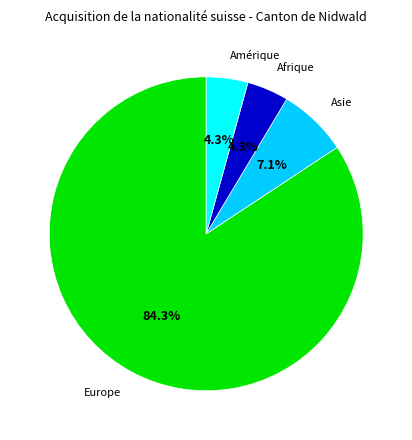

Is there a majority slice in this chart?

Yes